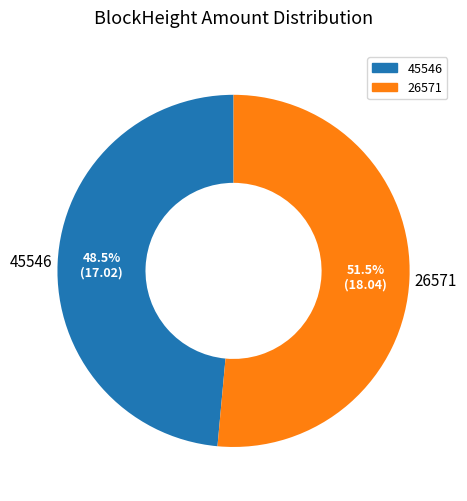

To the nearest percent, what is the average slice percentage?

50%